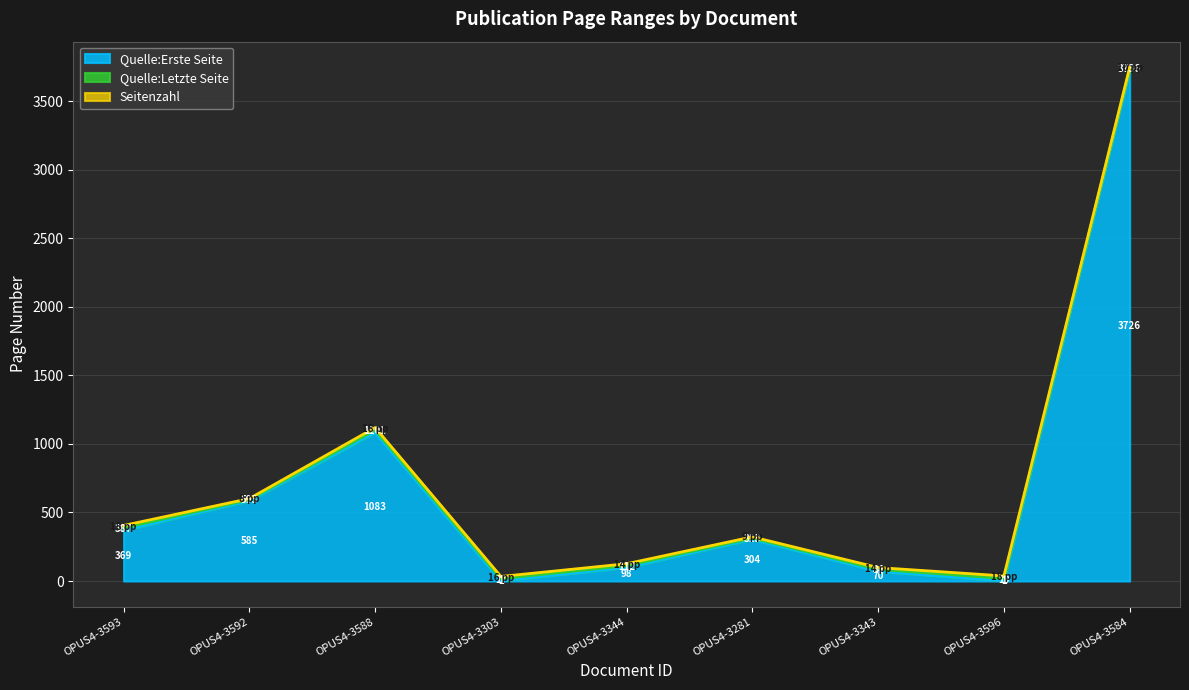

What is the sum of the Quelle:Letzte Seite values at OPUS4-3596 and OPUS4-3592?

612